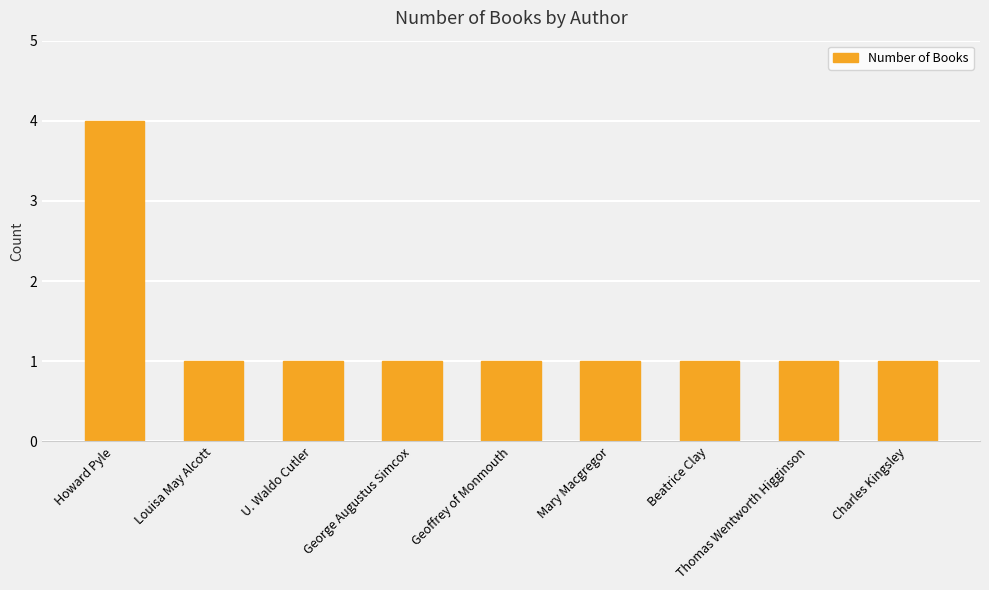

What is the label of the 1st bar from the left?

Howard Pyle